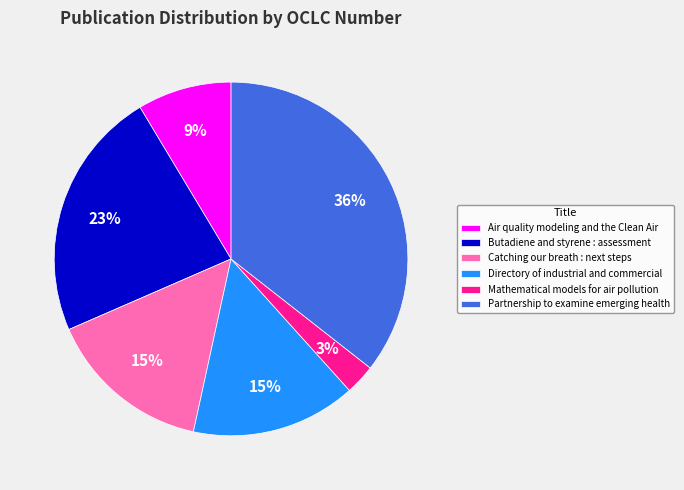

Count the number of slices in the pie.

6